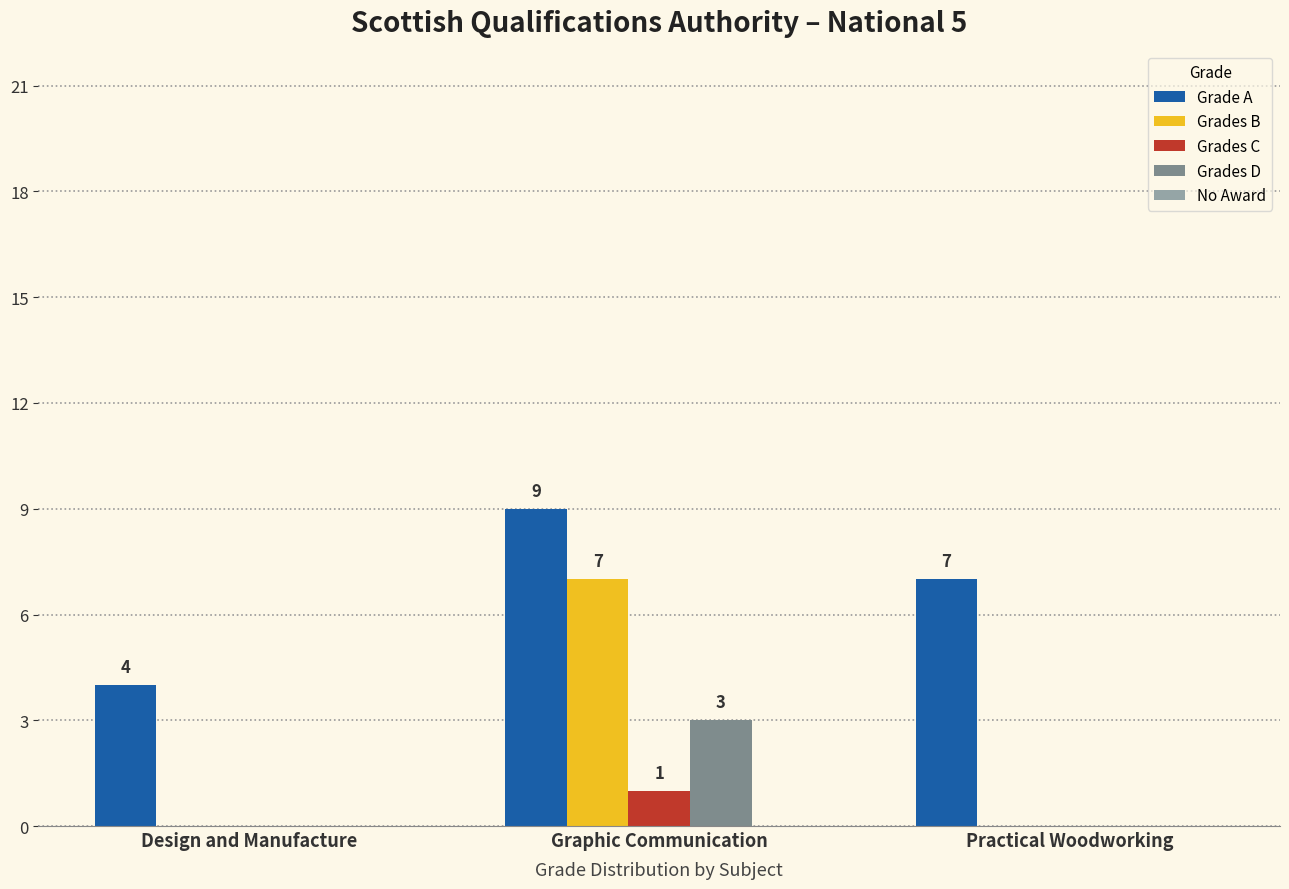

True or false: Grades C has a value of 0 at Design and Manufacture.

True